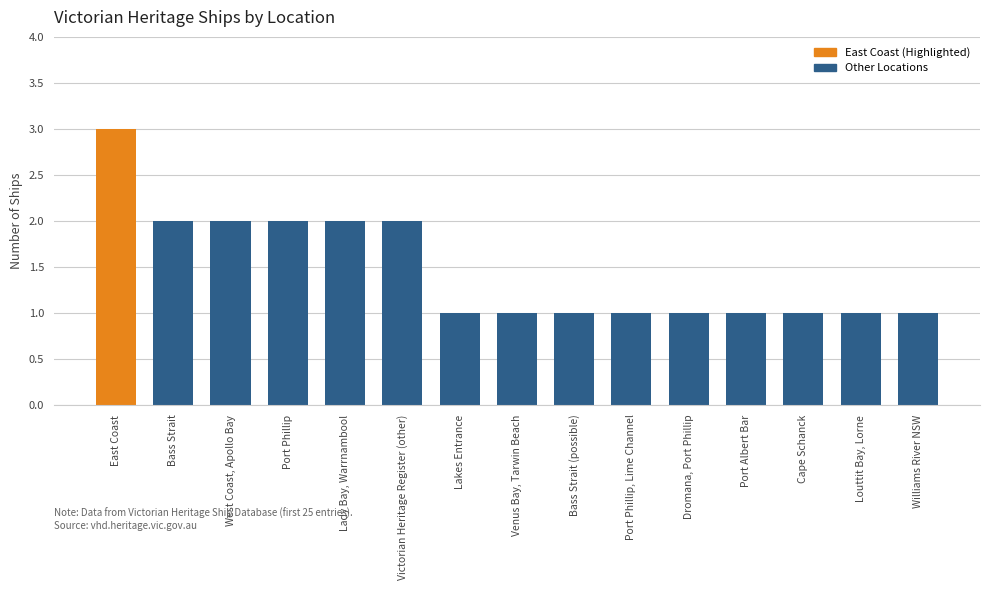

What position from the right is Cape Schanck?

3